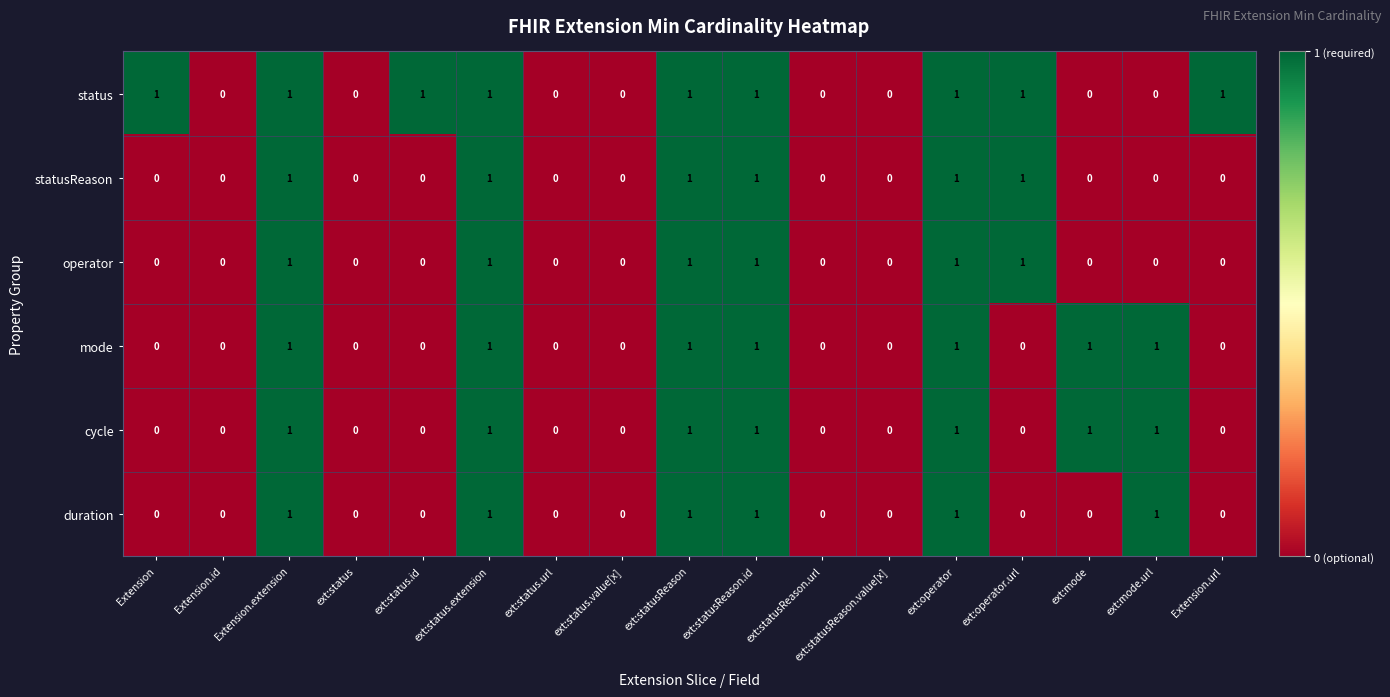

The operator series shows 2 at ext:operator. True or false?

False